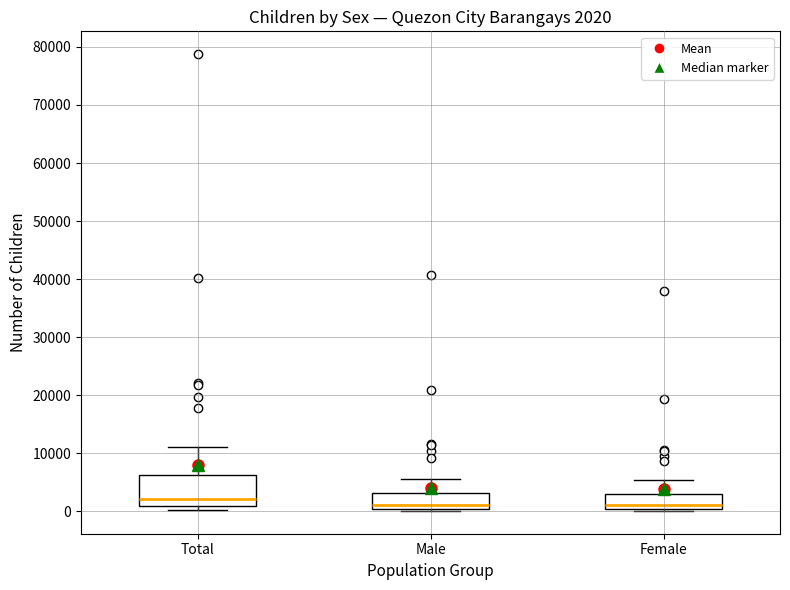

Which box is the tallest, from its lower edge to its upper edge?

Total